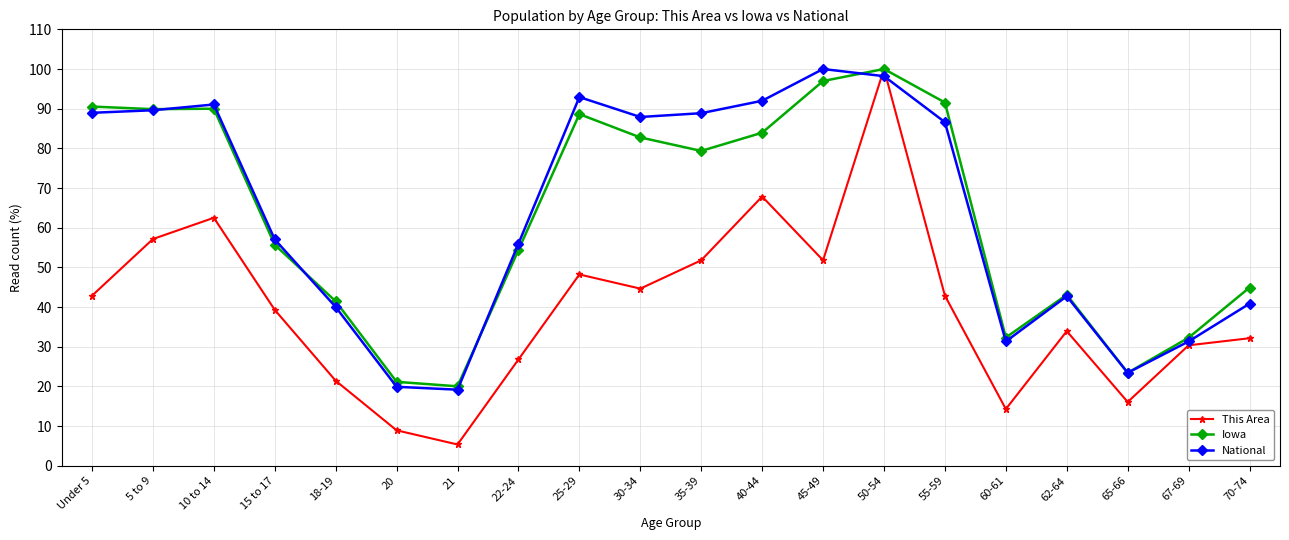

At which label is Iowa closest to 60?

15 to 17